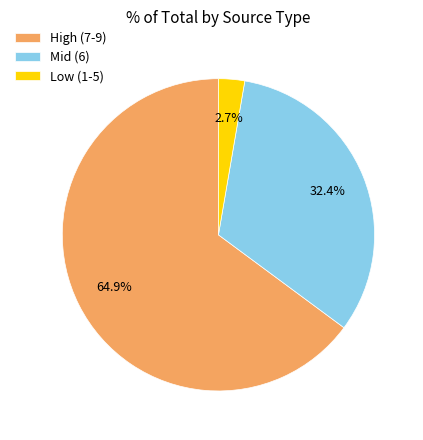

Which slice is the smallest?

Low (1-5)